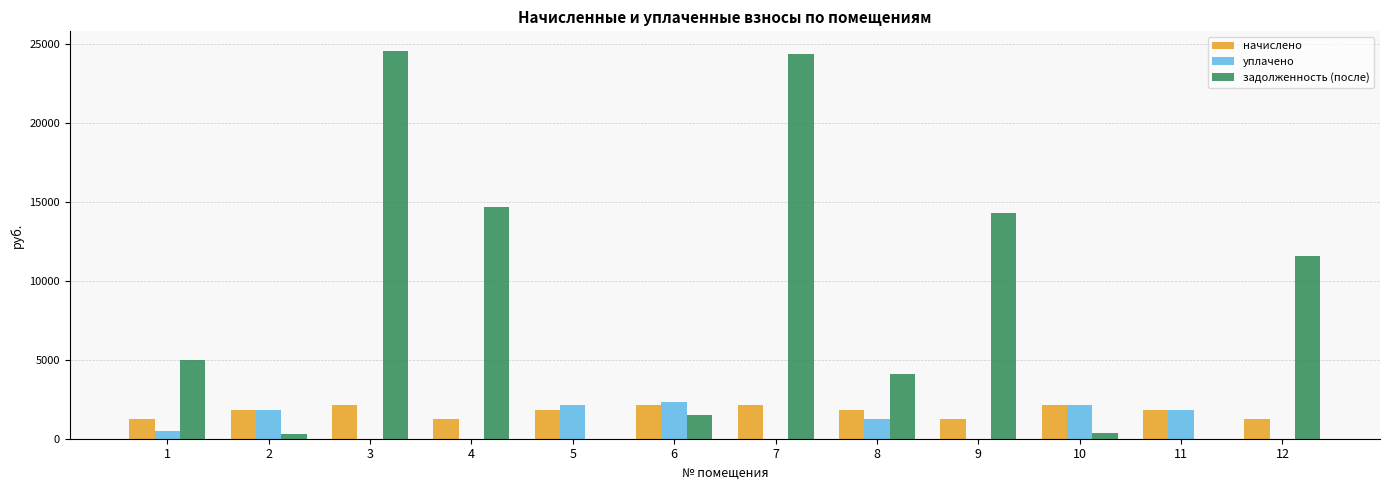

How many distinct data groups are displayed?

3